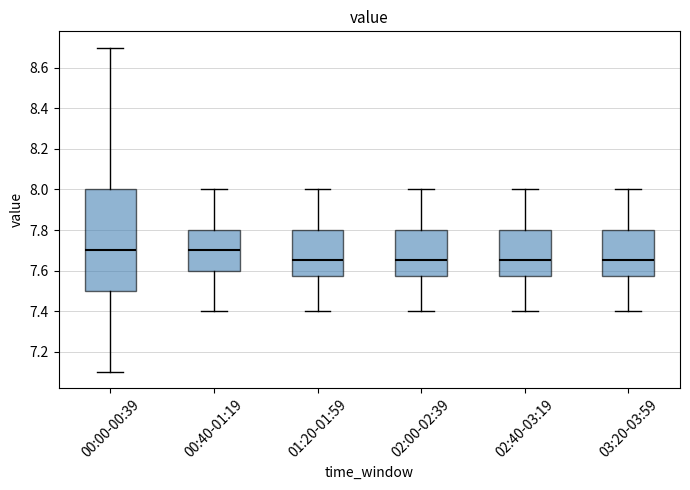

Where does the upper whisker of the box for 00:40-01:19 end on the y-axis? The values are not printed on the chart, so give them approximately, as read against the axis.

8.00